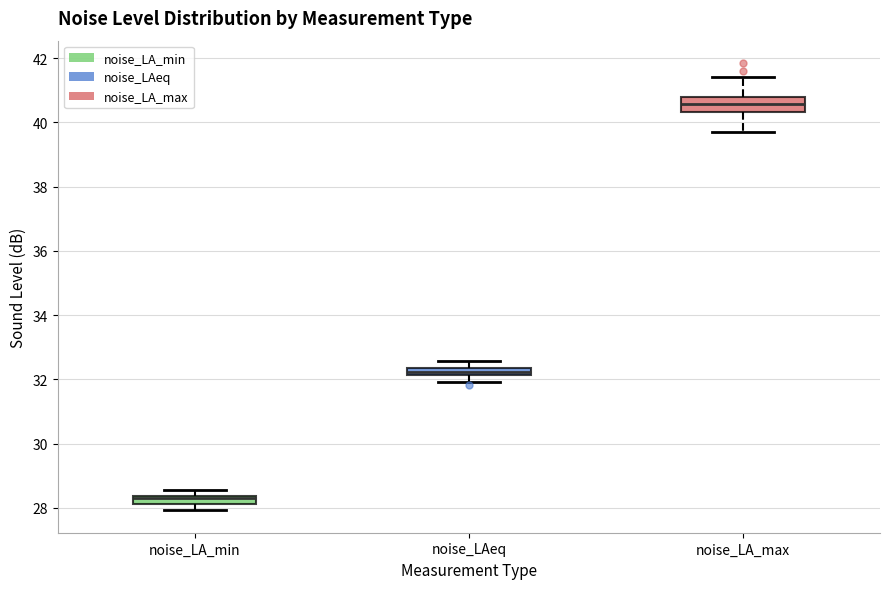

Which box is the tallest, from its lower edge to its upper edge?

noise_LA_max